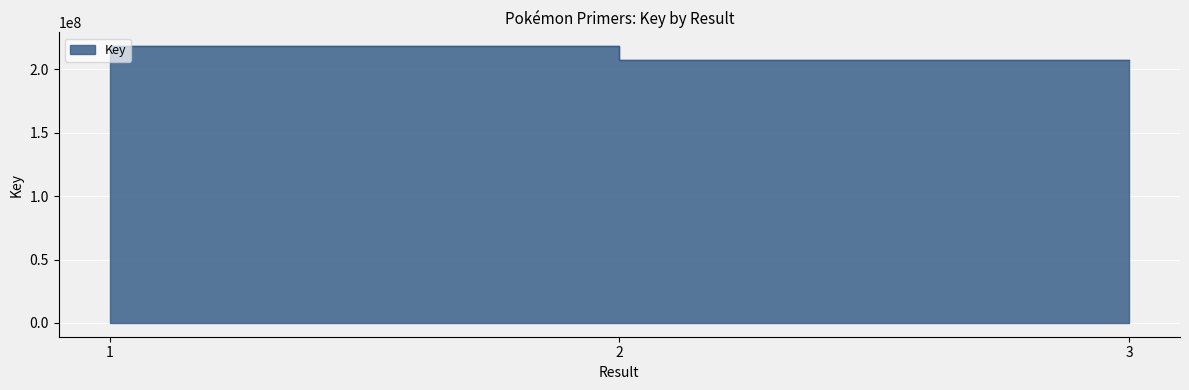

Reading left to right, transcribe all the data shown in this chart.

218335874	207594574	207574474